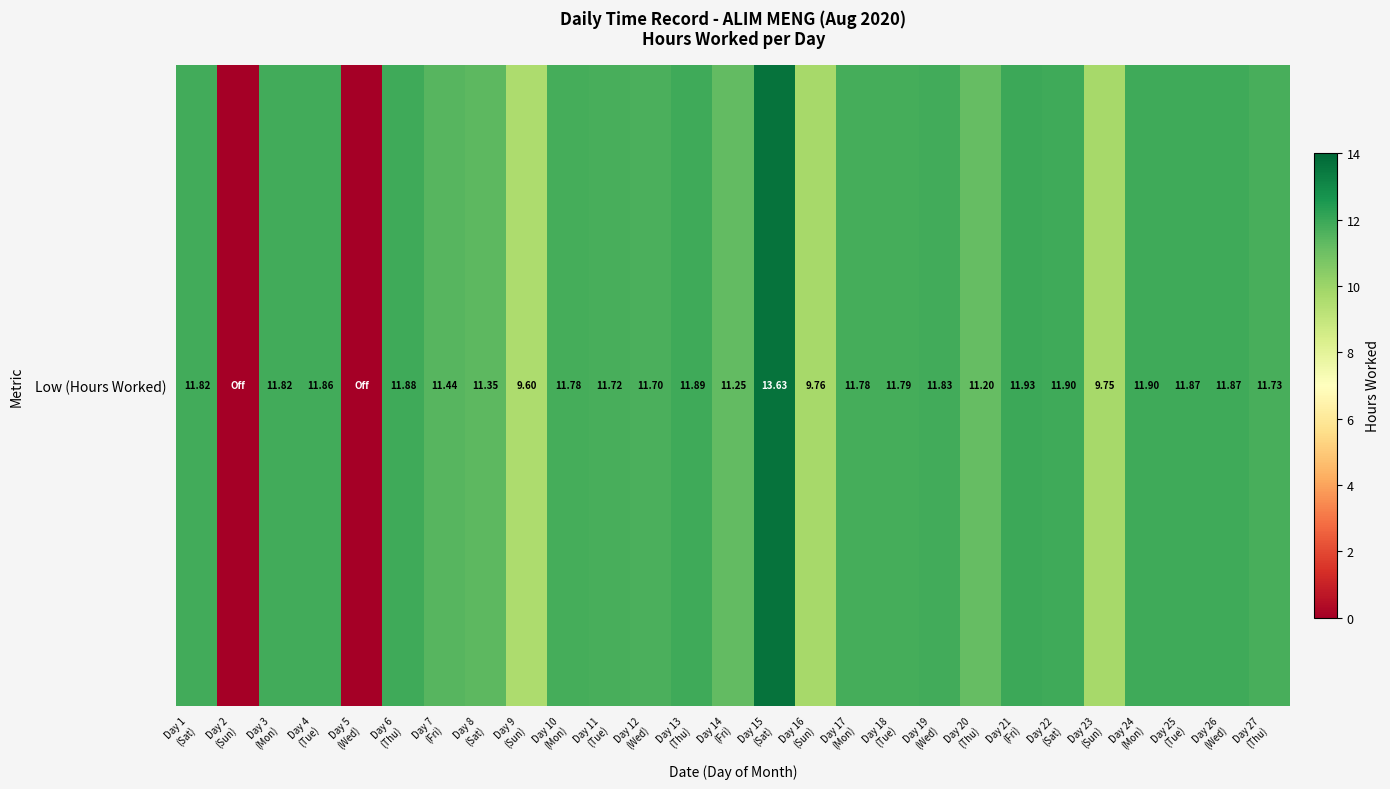

What is the maximum value shown in the chart?

13.6